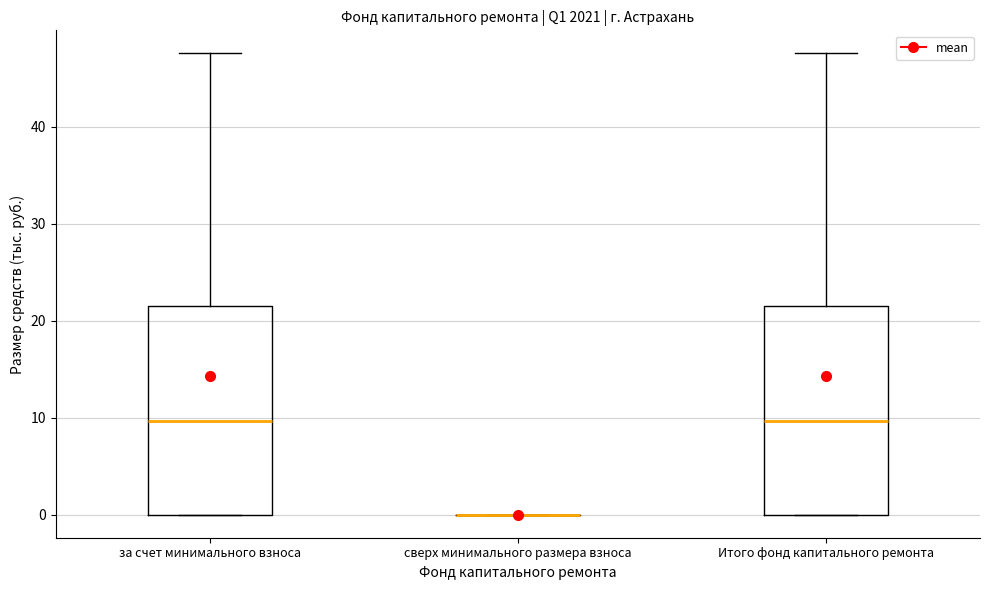

Reading left to right, transcribe this box plot: for each box, give where its median line is, the range the box spans, and where its two whiskers end, as read against the y-axis. The values are not printed on the chart, so give them approximately, as read against the axis.

за счет минимального взноса: median 10, box 0 to 22, whiskers 0 to 48
сверх минимального размера взноса: box collapsed to a line at 0, whiskers 0 to 0
Итого фонд капитального ремонта: median 10, box 0 to 22, whiskers 0 to 48